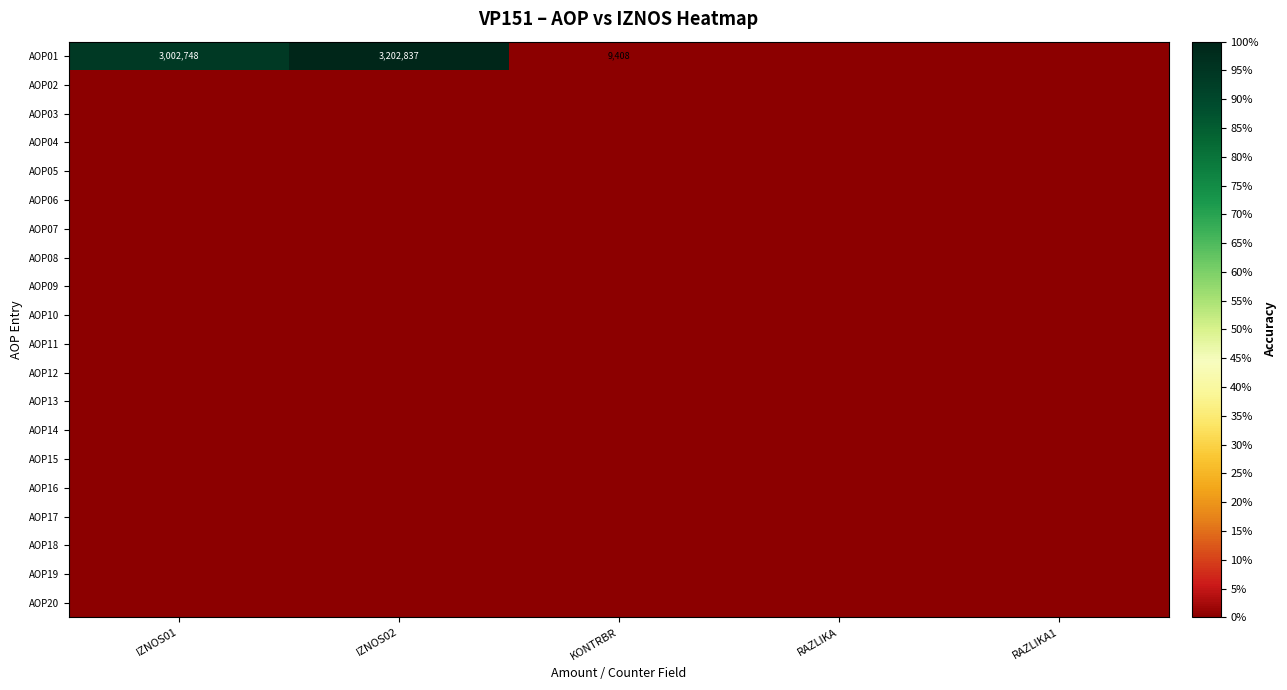

What is the difference between the highest and lowest values at IZNOS01?

3002748.0